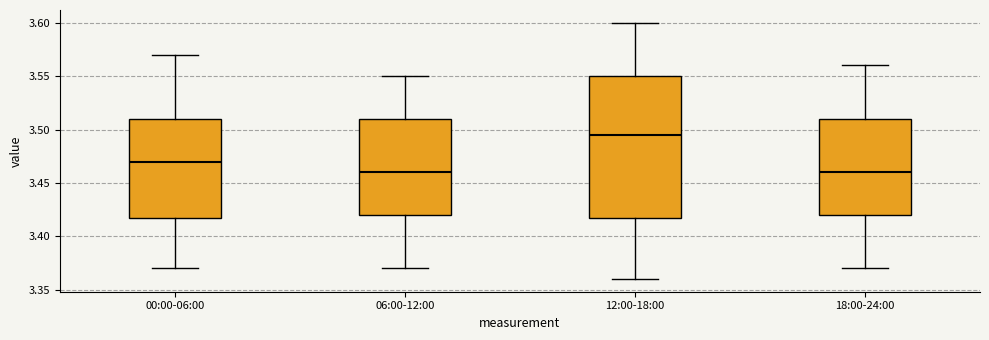

Reading left to right, read every box against the y-axis: the position of its median line, the range the box covers, and the ends of its whiskers. The values are not printed on the chart, so give them approximately, as read against the axis.

00:00-06:00: median 3.470, box 3.420 to 3.510, whiskers 3.370 to 3.570
06:00-12:00: median 3.460, box 3.420 to 3.510, whiskers 3.370 to 3.550
12:00-18:00: median 3.495, box 3.420 to 3.550, whiskers 3.360 to 3.600
18:00-24:00: median 3.460, box 3.420 to 3.510, whiskers 3.370 to 3.560